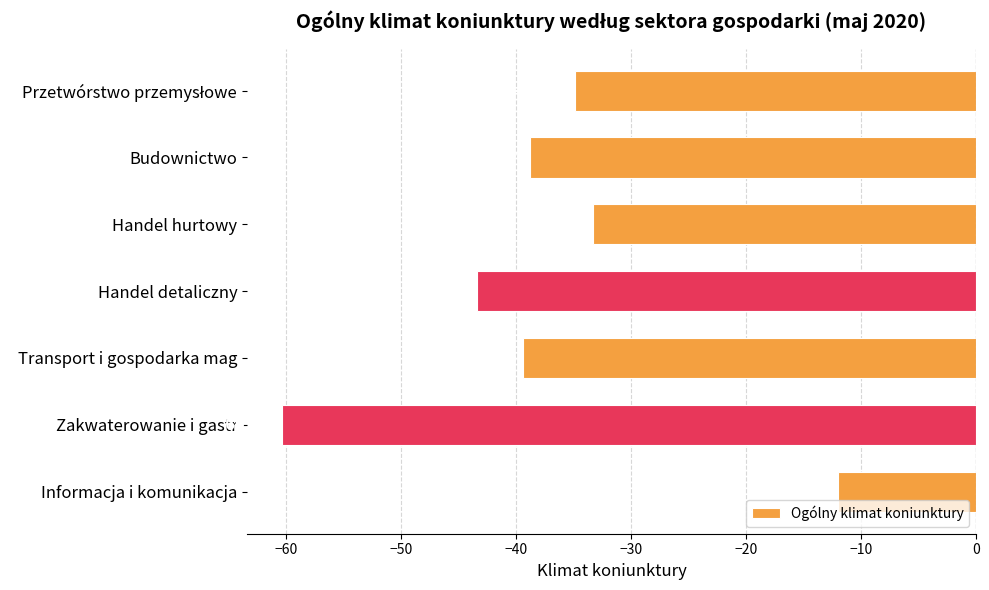

What is the approximate value at Zakwaterowanie i gastr?

-60.4